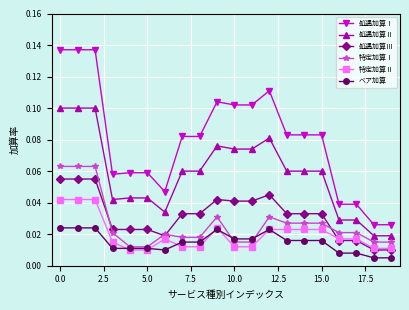

Which series has the largest total across all categories?

処遇加算Ⅰ